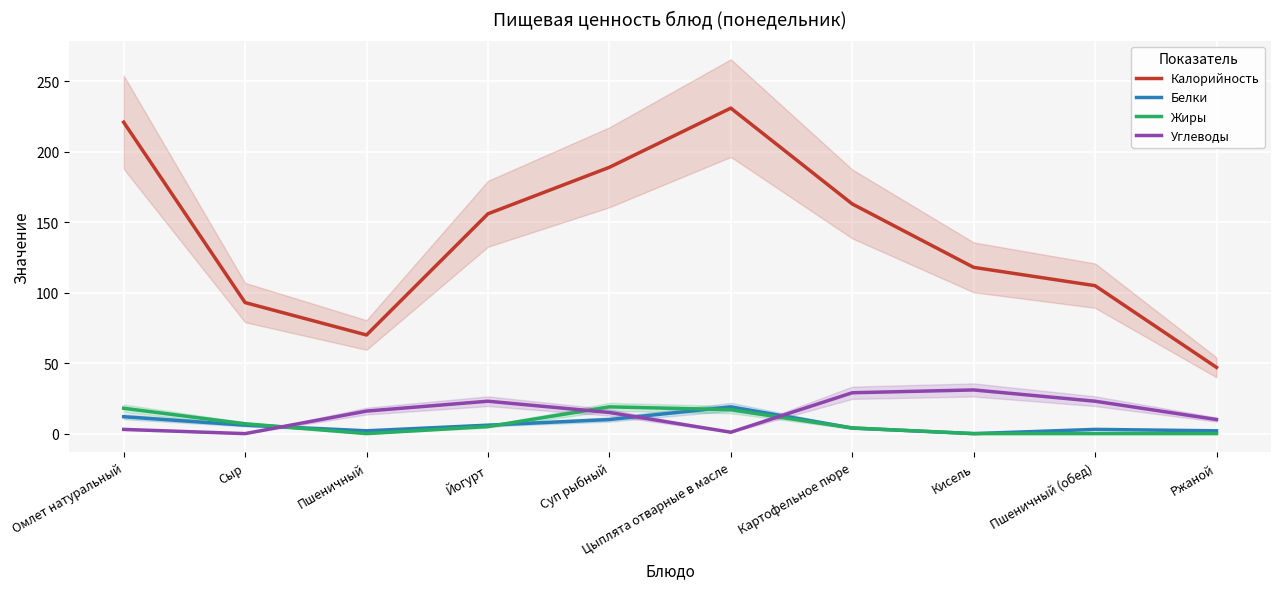

What position from the left is Картофельное пюре?

7